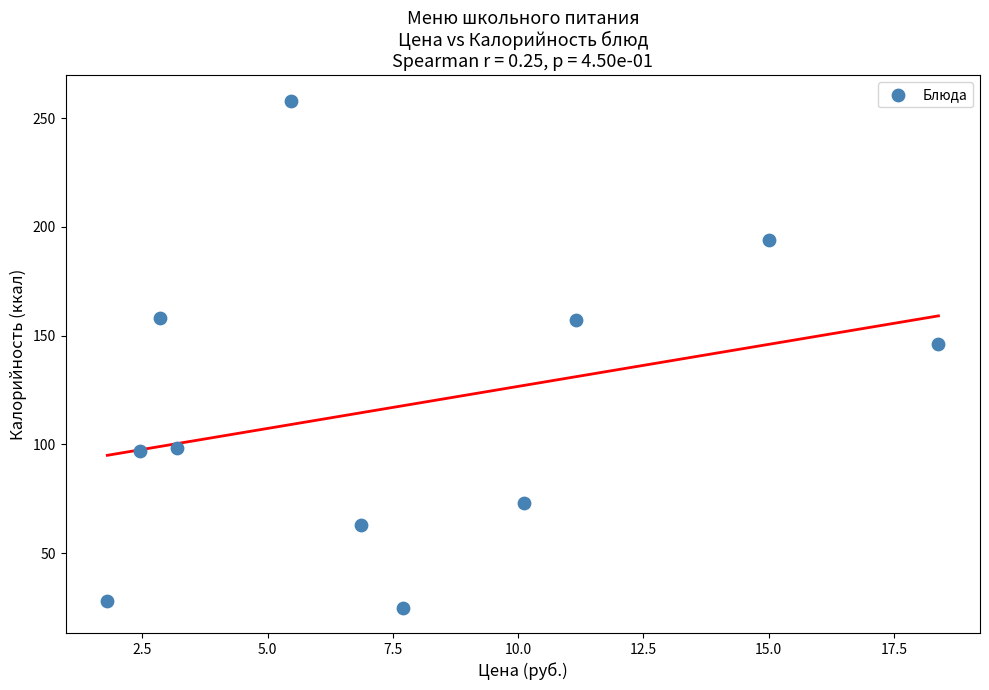

What is the range of Y values (max minus min)?

233.0